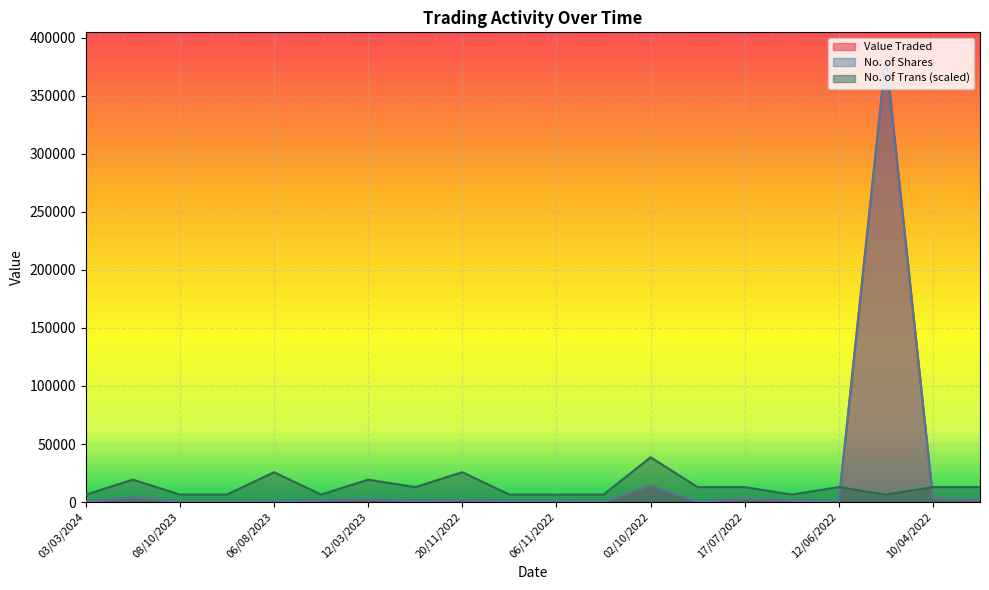

How many interior local valleys does the No. of Shares series have?

6